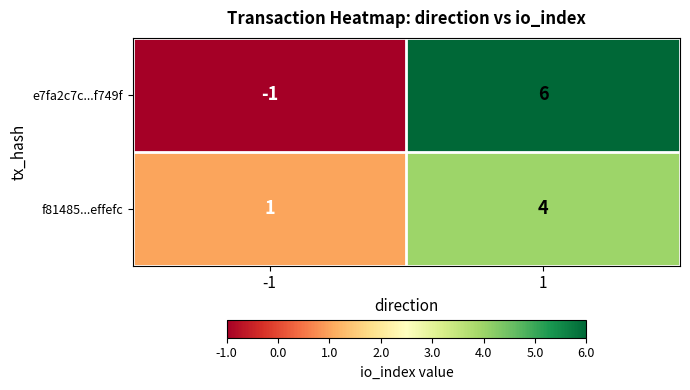

What is the smallest value displayed?

-1